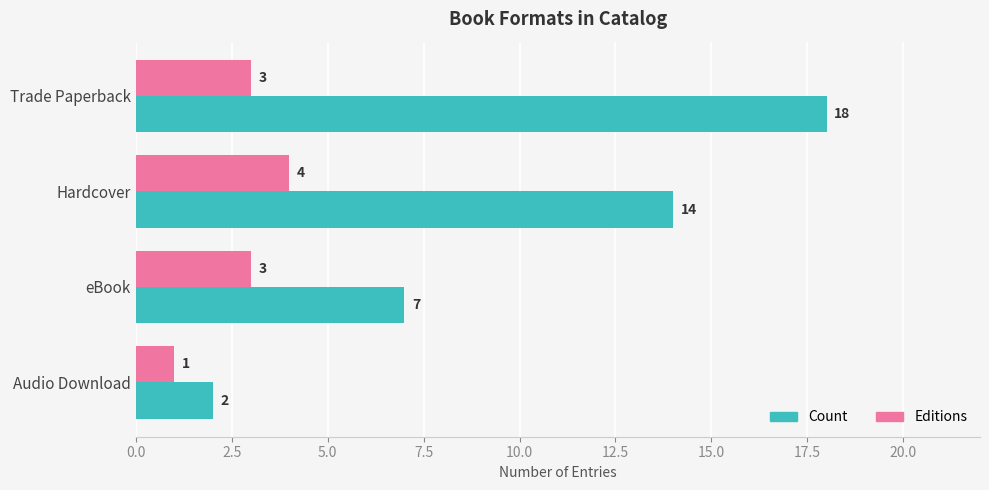

What is the difference between the second highest and minimum values in the Count series?

12